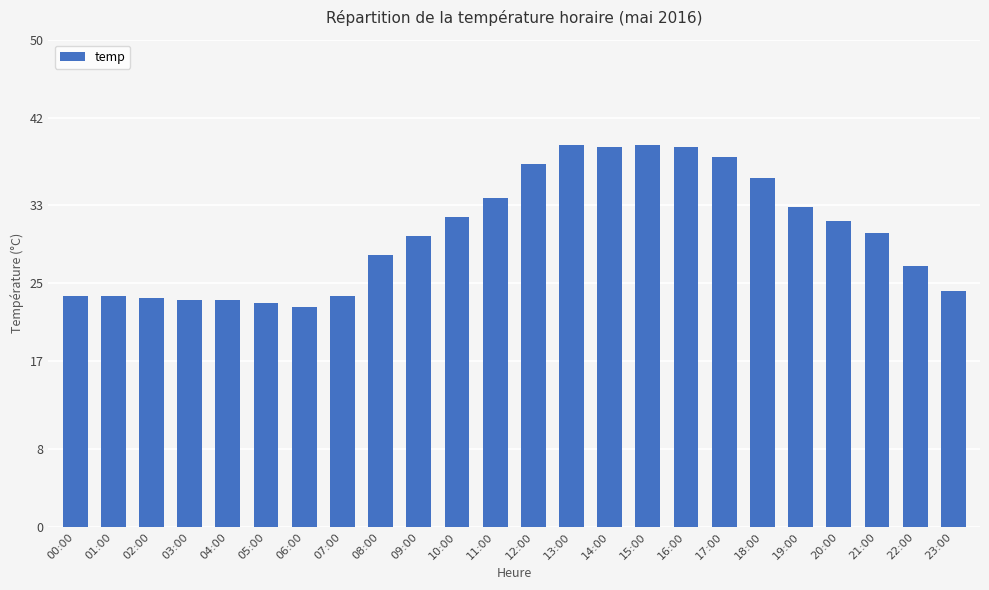

Approximately how many times larger is the value at 14:00 compared to 07:00?

1.6